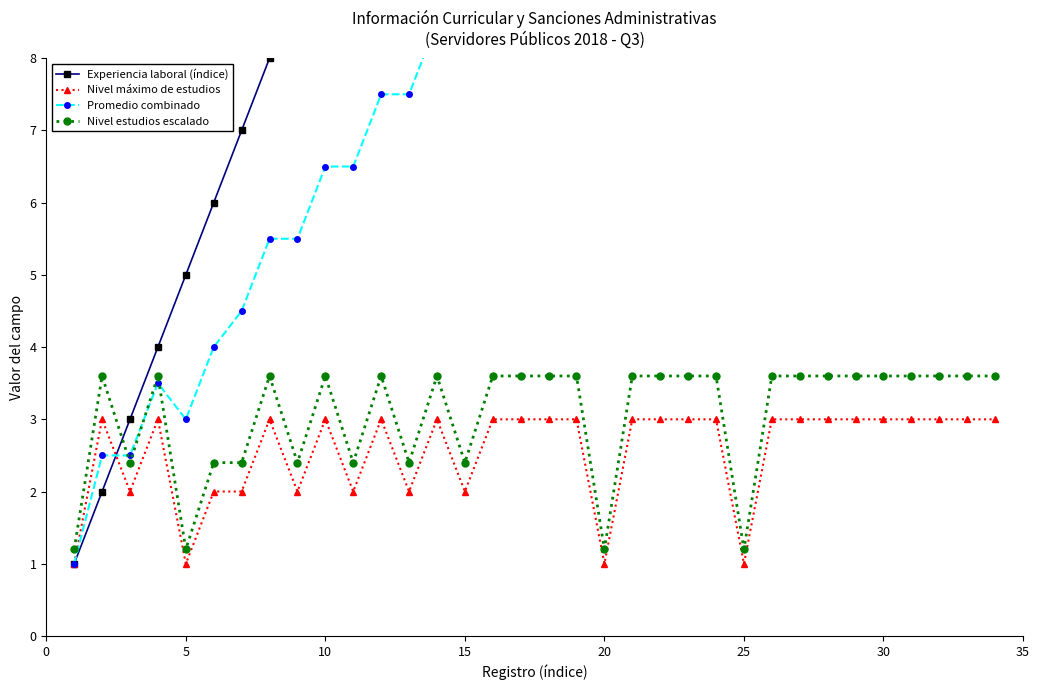

What is the lowest value of the Nivel estudios escalado series?

1.2